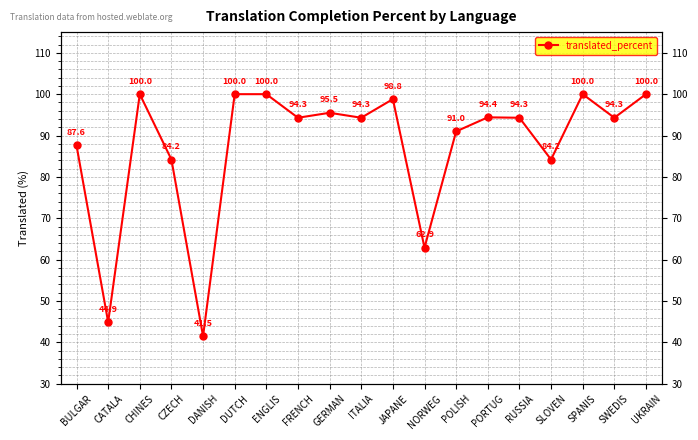

What is the sum of all values?

1662.2